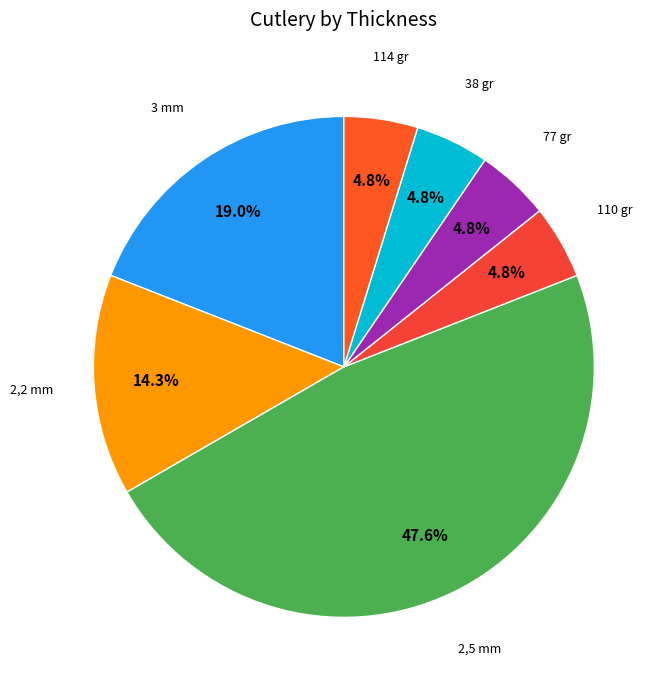

Rank the categories by value from highest to lowest.

2,5 mm, 3 mm, 2,2 mm, 110 gr, 77 gr, 38 gr, 114 gr